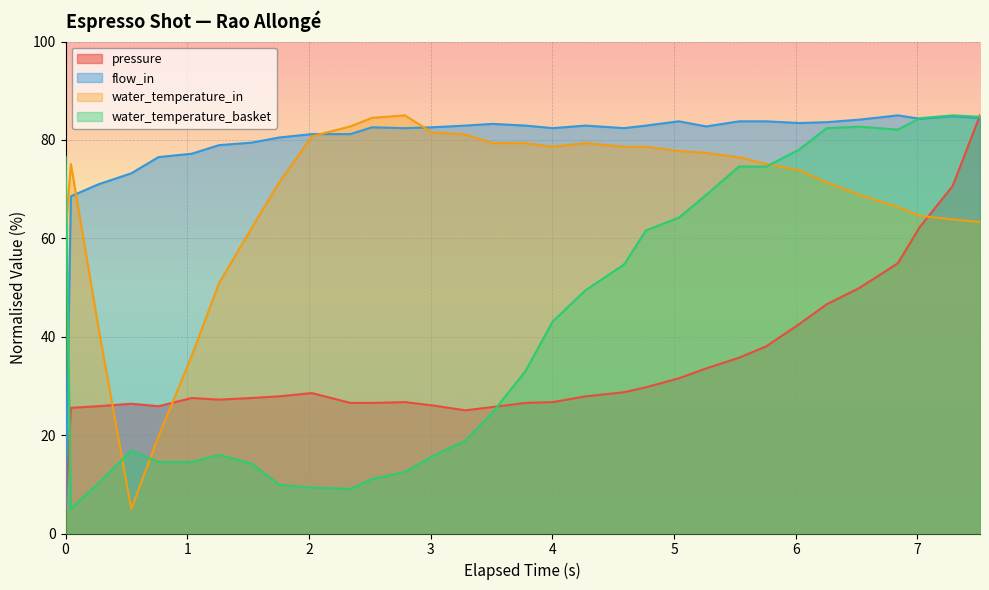

What is the maximum value for water_temperature_basket?

85.0